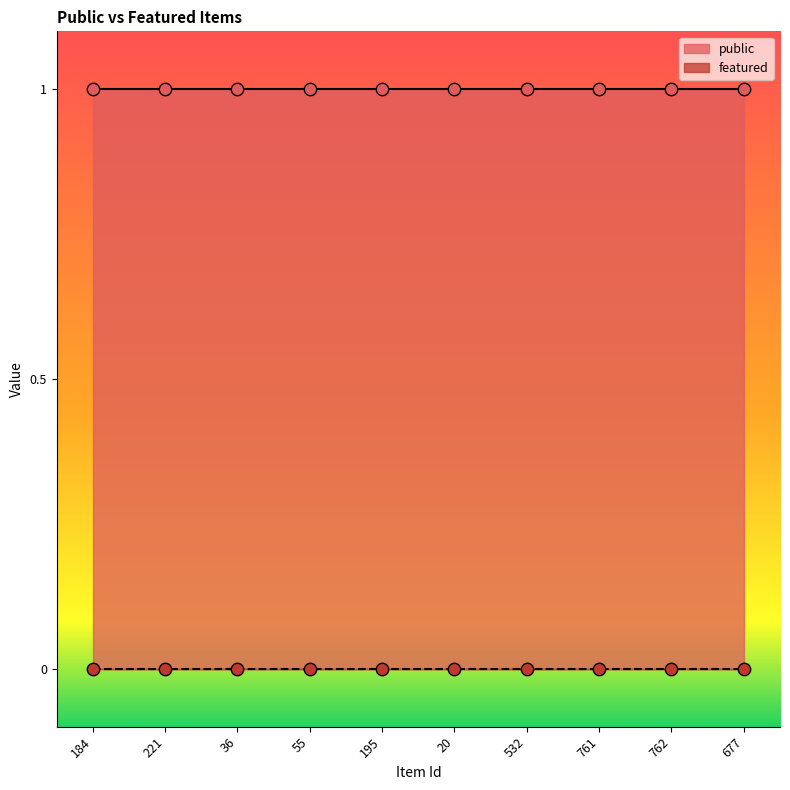

Is the value of public at 184 greater than the value of featured at 762?

Yes